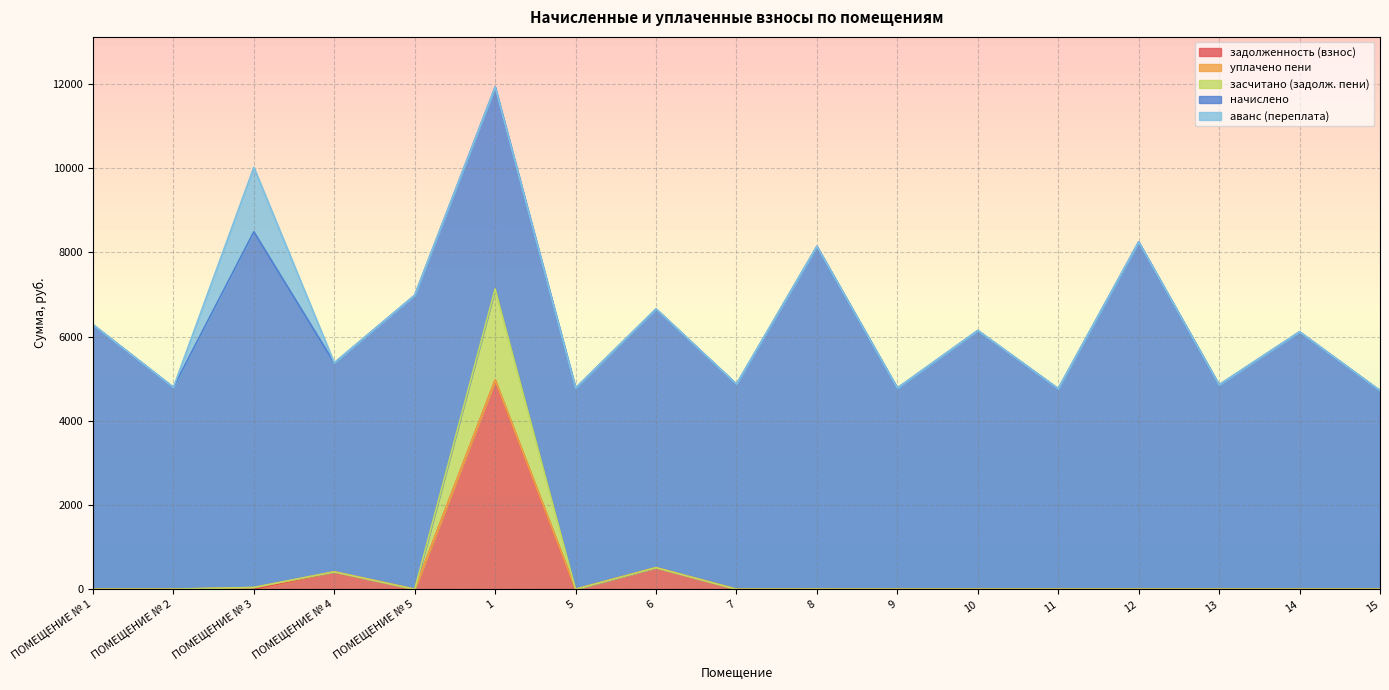

What is the average value of the засчитано (задолж. пени) series?

127.4